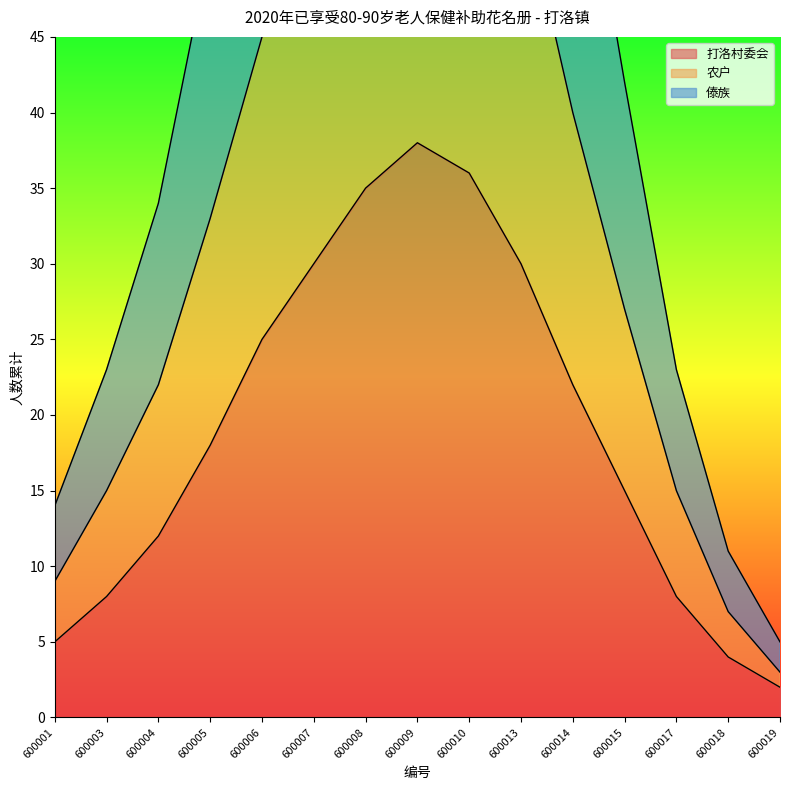

What is the total value across all series at 600013?

170